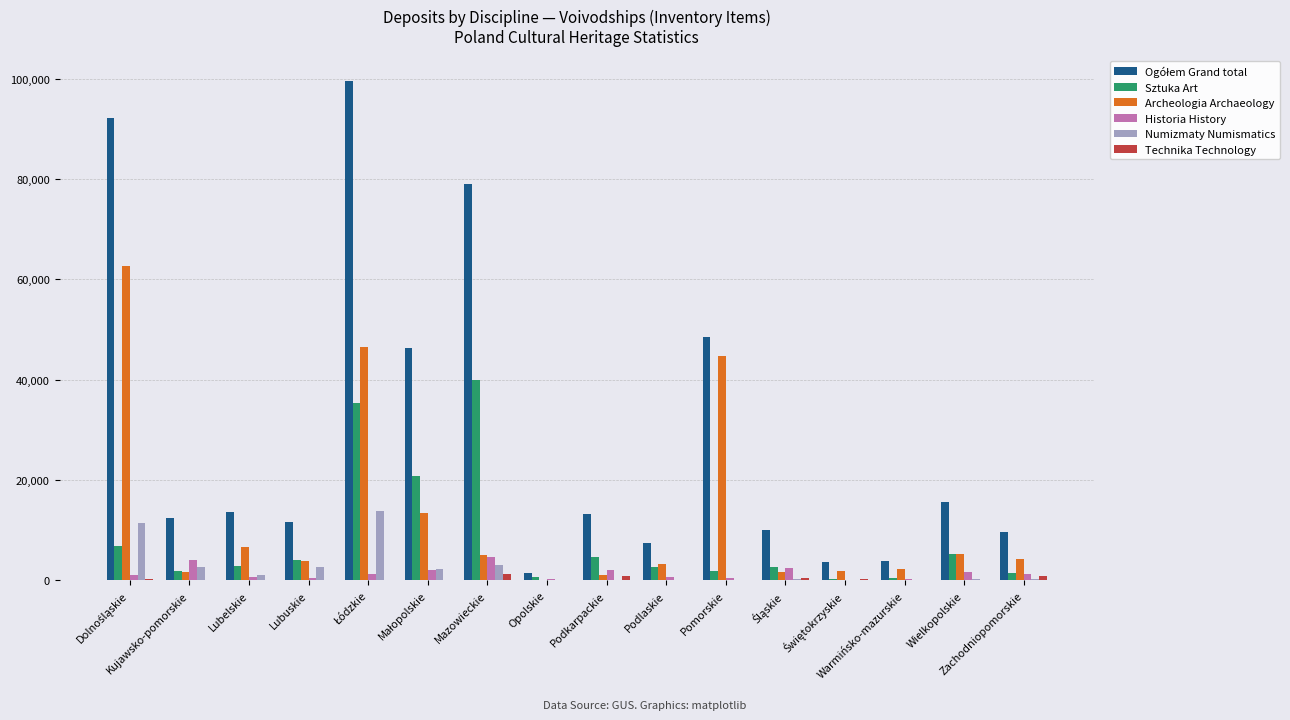

What is the sum of all Technika Technology values?

4877